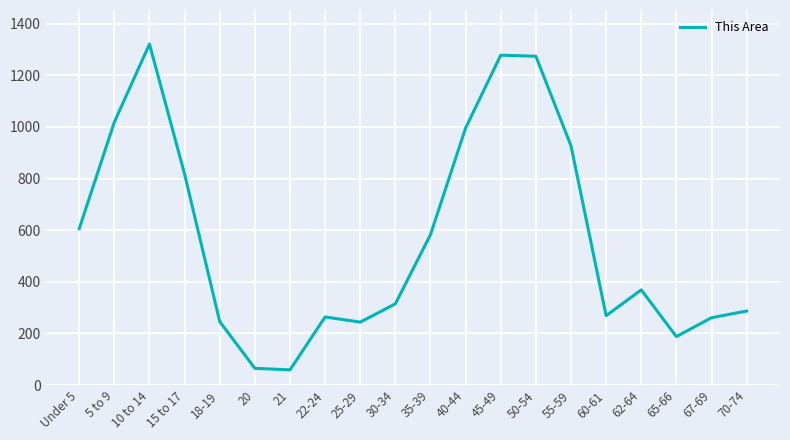

What is the greatest value displayed?

1321